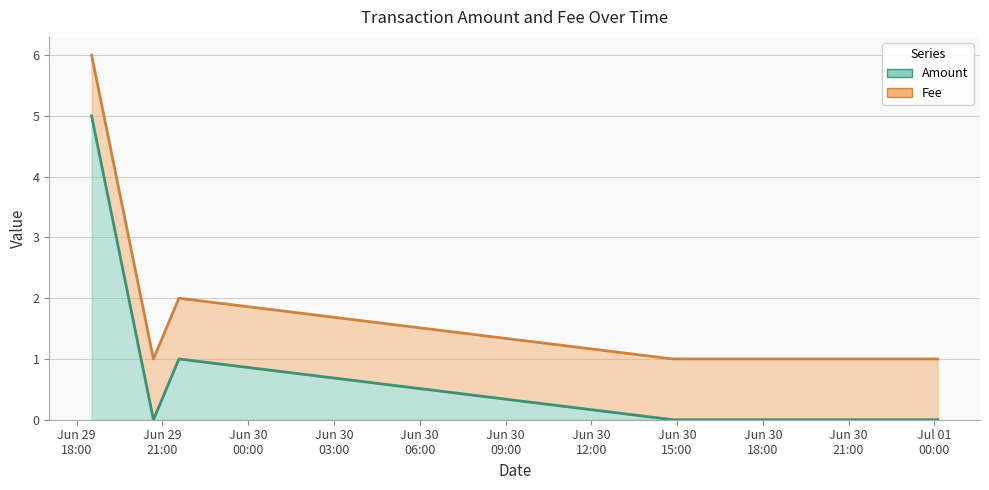

What is the difference between the maximum and minimum values?

5